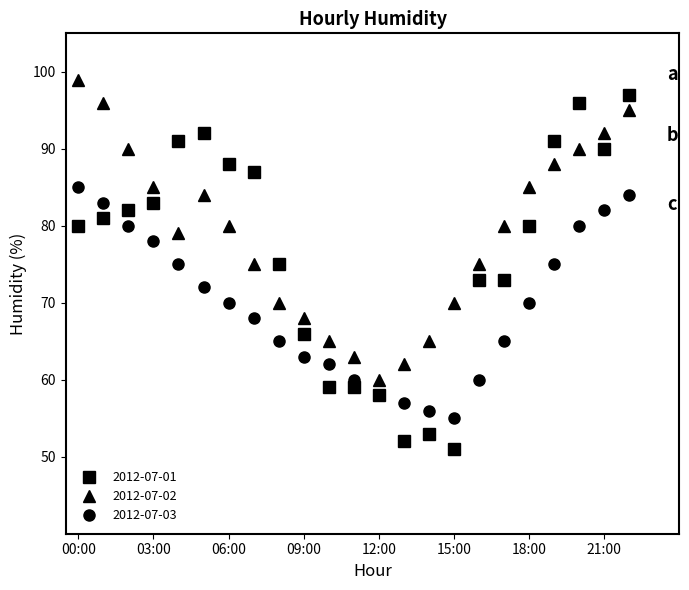

Which series has the largest range (max minus min)?

2012-07-01